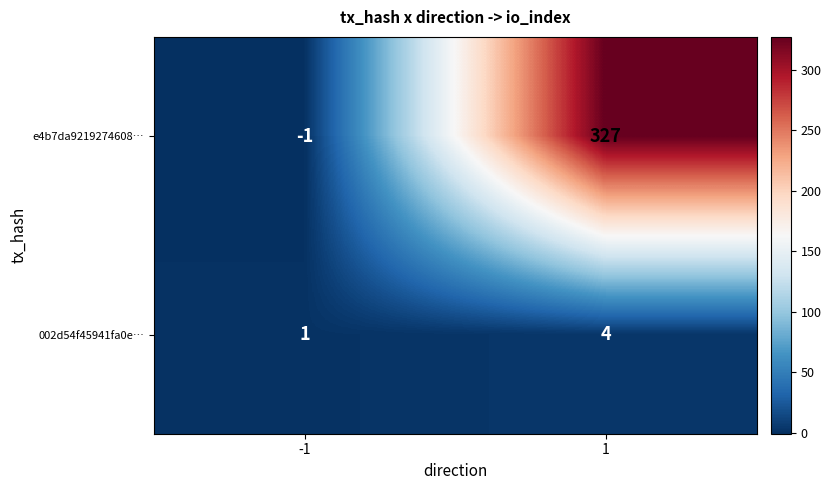

What is the maximum value for e4b7da9219274608…?

327